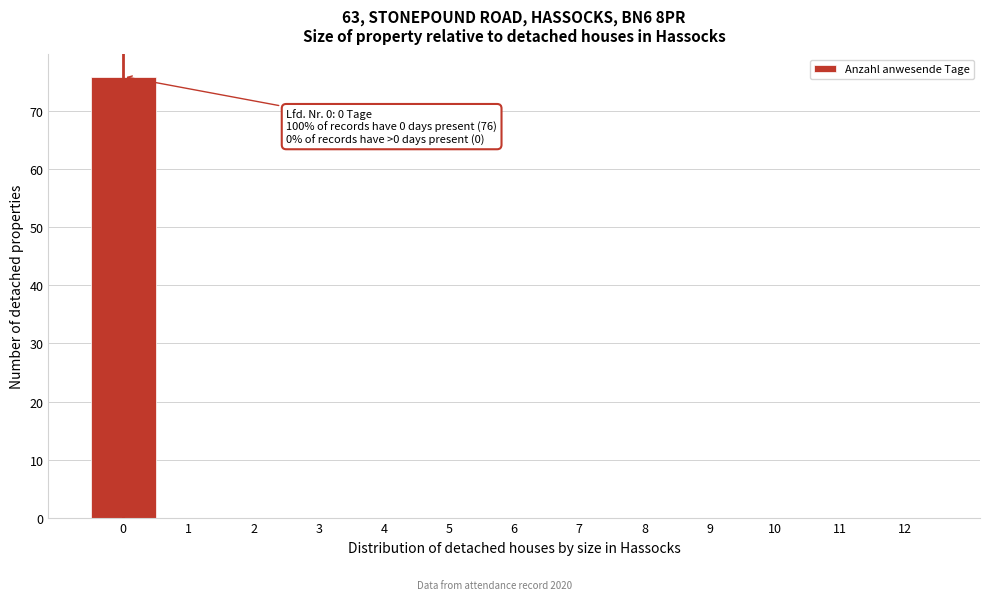

Reading right to left, what are all the values shown in this chart?

12=0	11=0	10=0	9=0	8=0	7=0	6=0	5=0	4=0	3=0	2=0	1=0	0=76